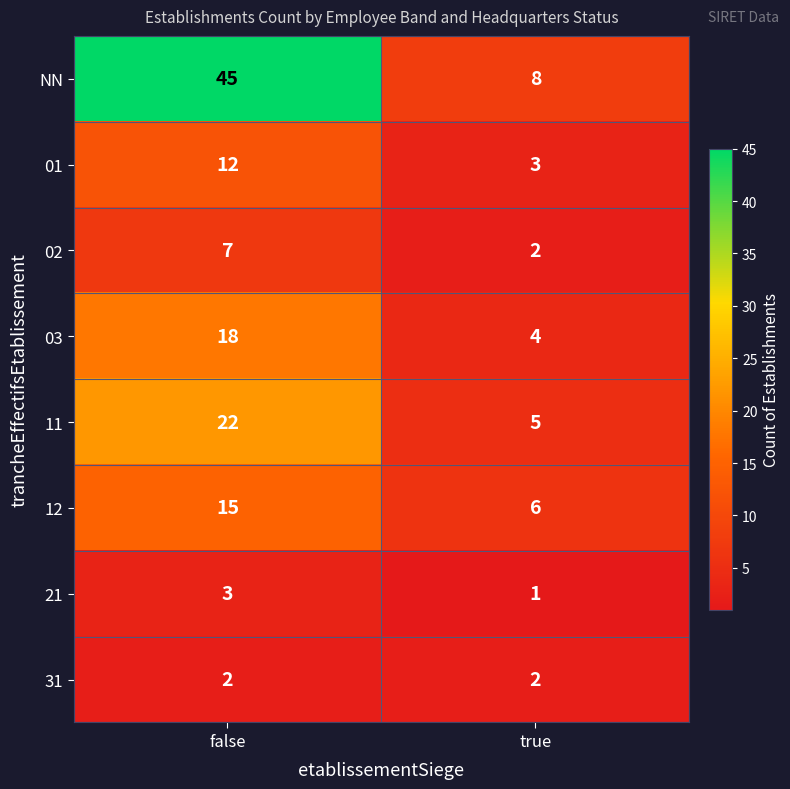

The value of NN at true is 8. True or false?

True